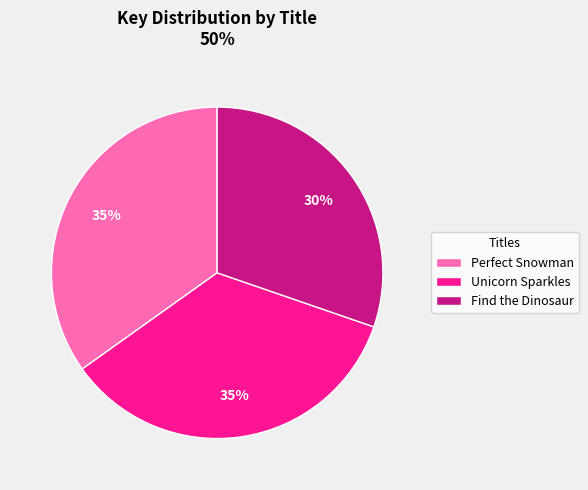

Which slice is the smallest?

Find the Dinosaur